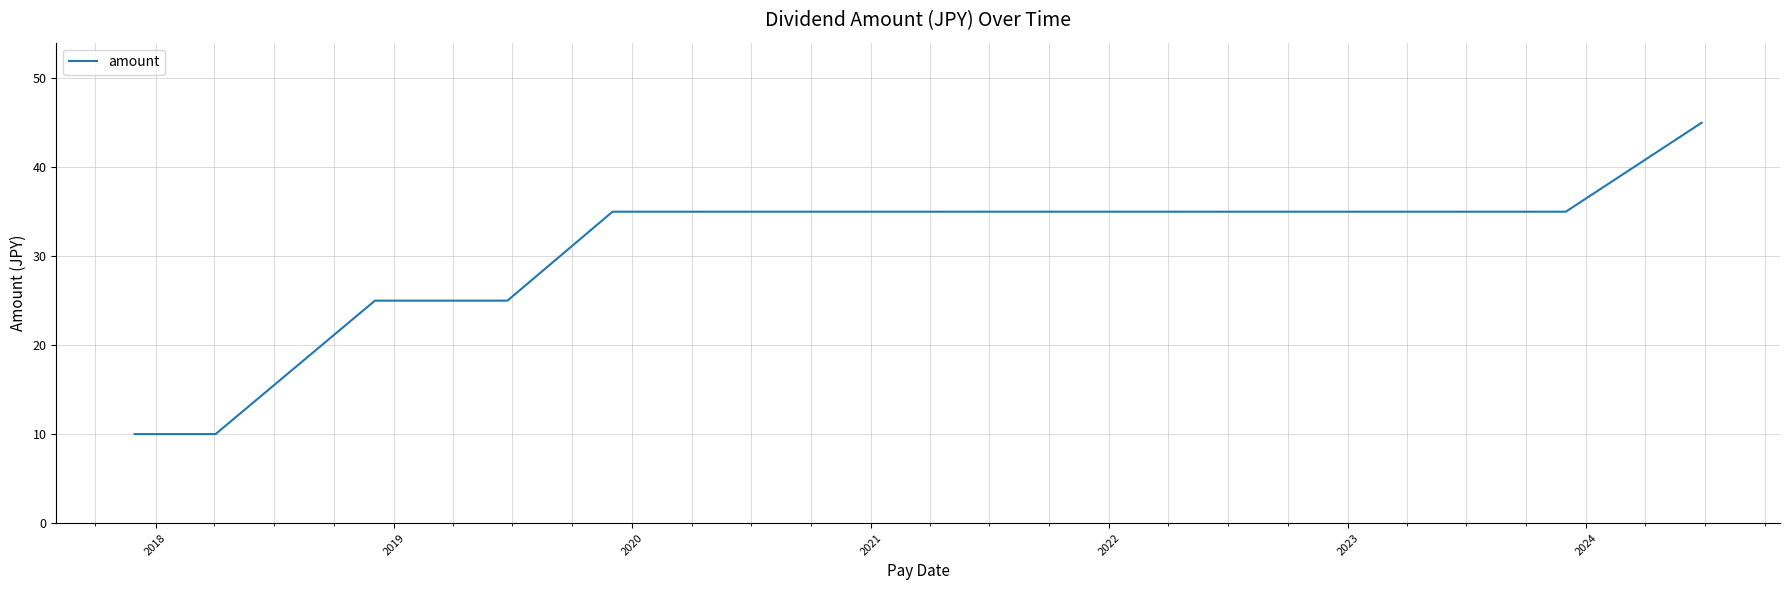

What is the difference between the maximum and minimum values?

35